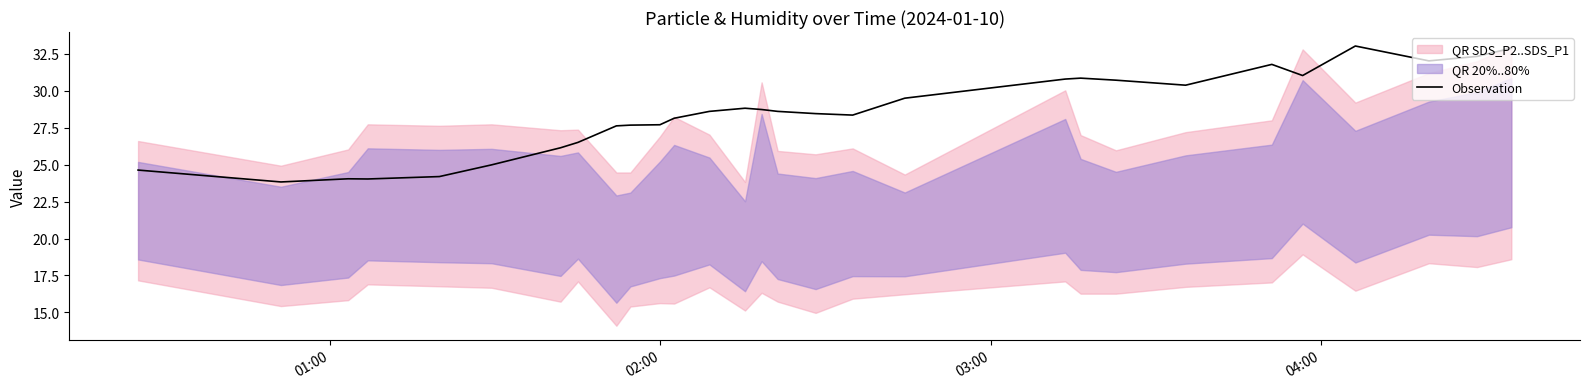

How many points are higher than both their immediate neighbors (excluding endpoints)?

5